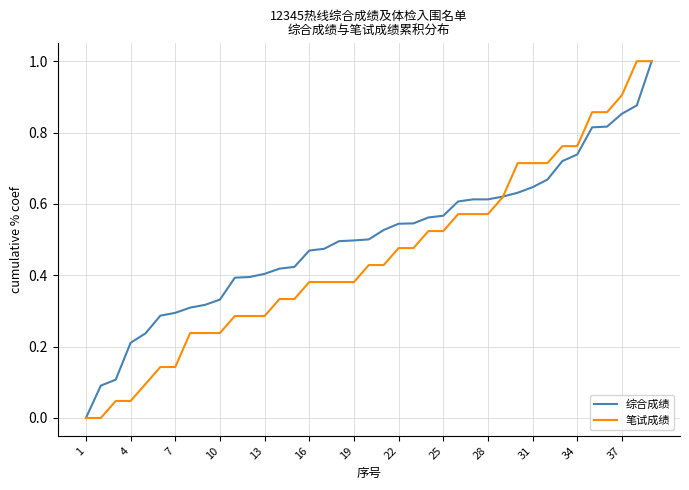

Which series has the largest total across all categories?

综合成绩